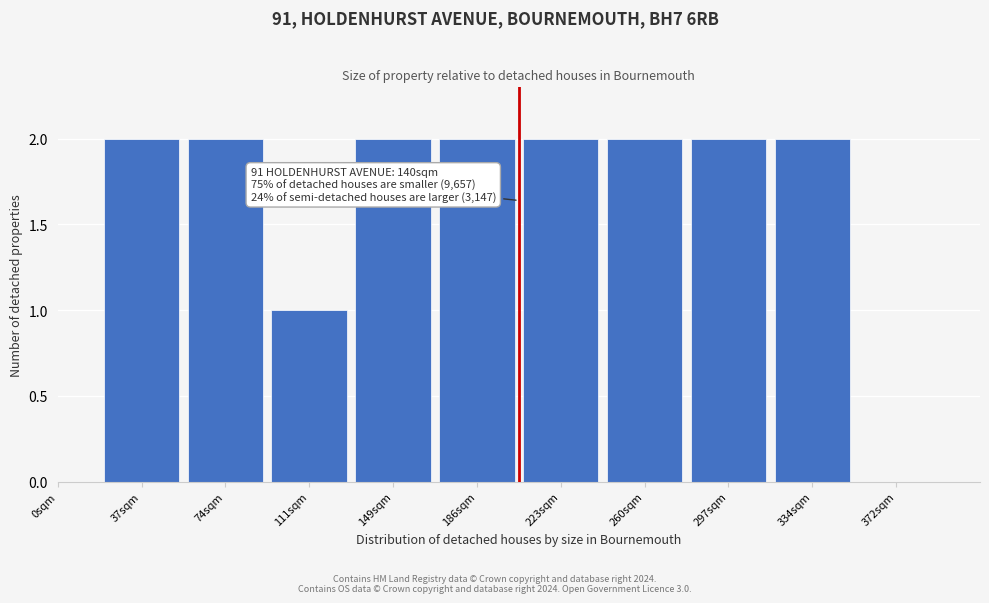

Reading left to right, extract all data points from this chart.

37sqm=2	74sqm=2	111sqm=1	149sqm=2	186sqm=2	223sqm=2	260sqm=2	297sqm=2	334sqm=2	372sqm=0